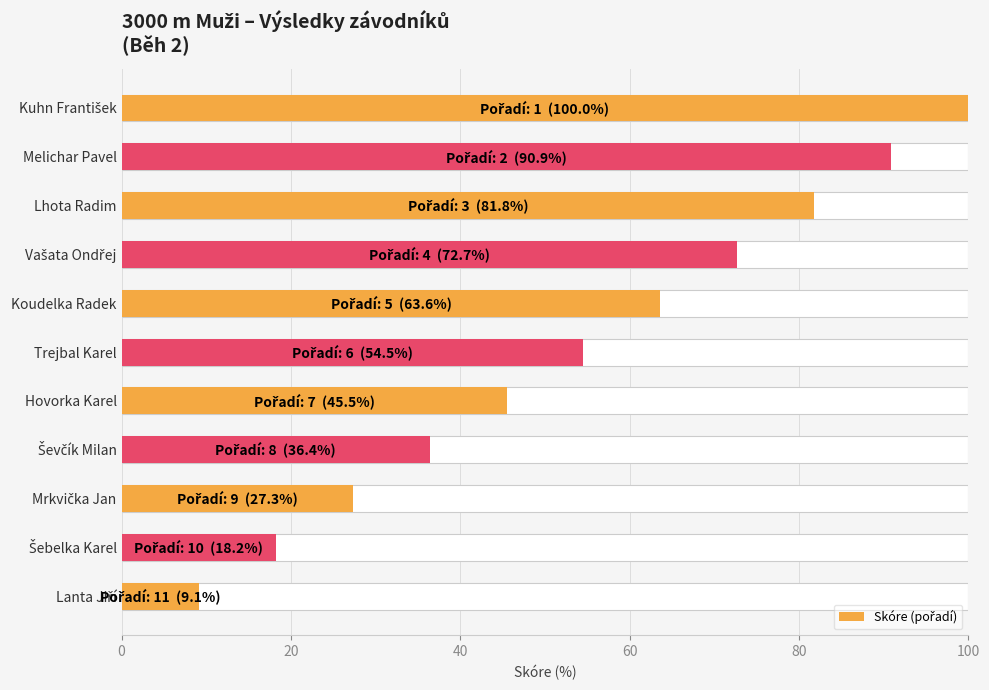

What is the difference between the second highest and minimum values?

81.8